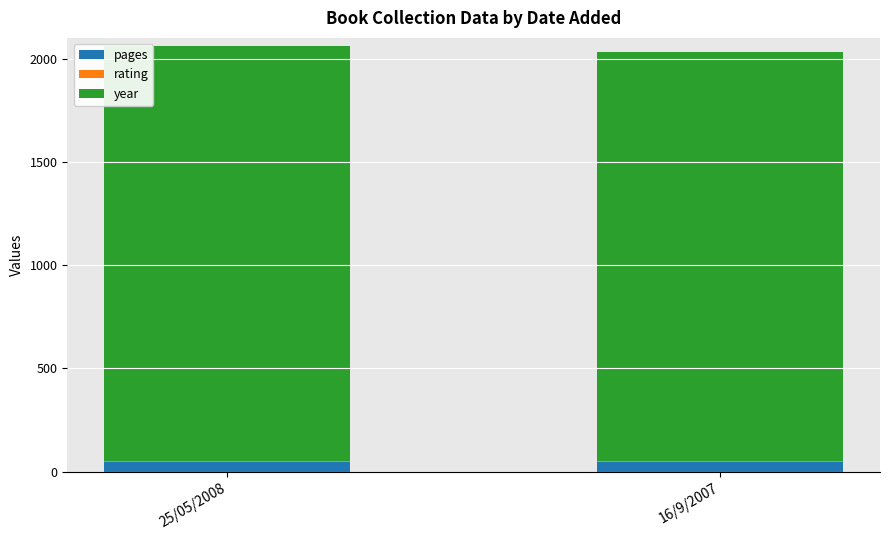

What is the sum of all pages values?

91